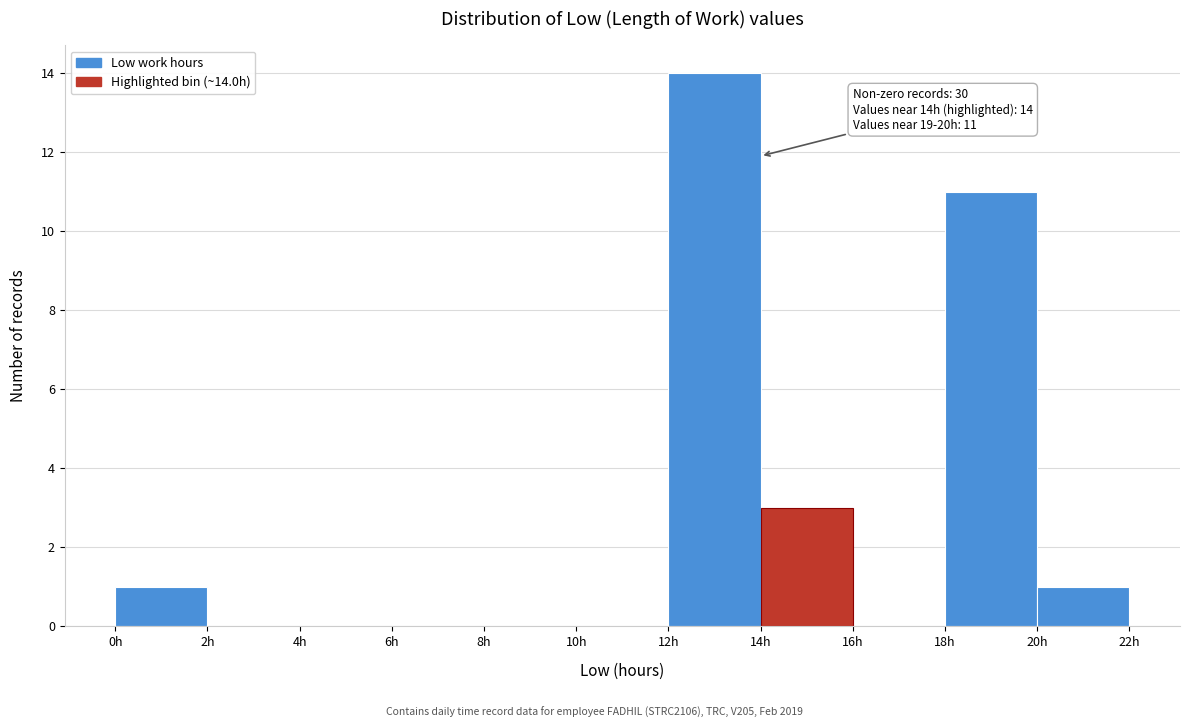

Over which range of the x-axis is the bar tallest?

12 to 14